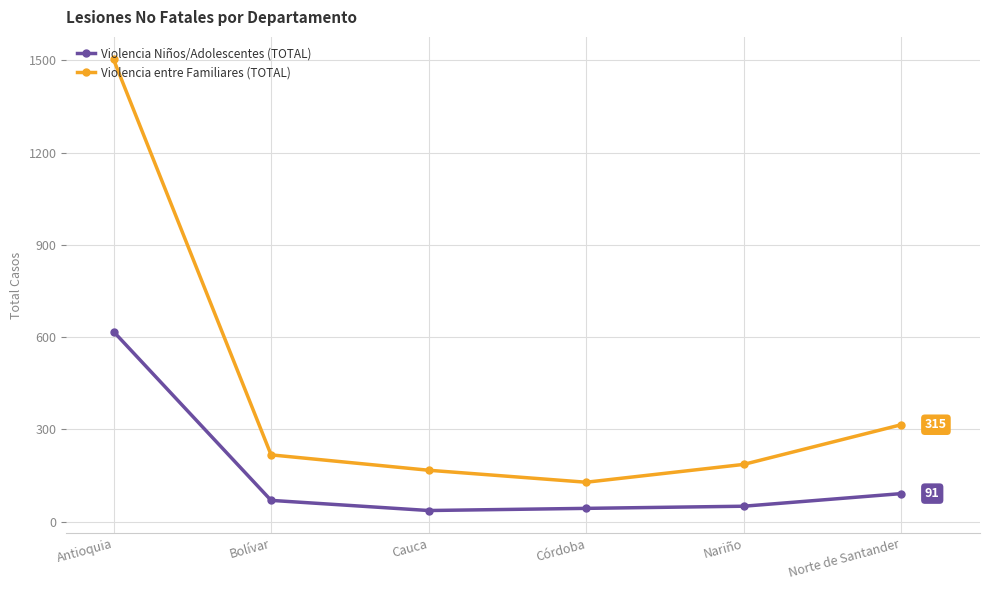

At Bolívar, list the series in order from smallest to largest.

Violencia Niños/Adolescentes (TOTAL), Violencia entre Familiares (TOTAL)